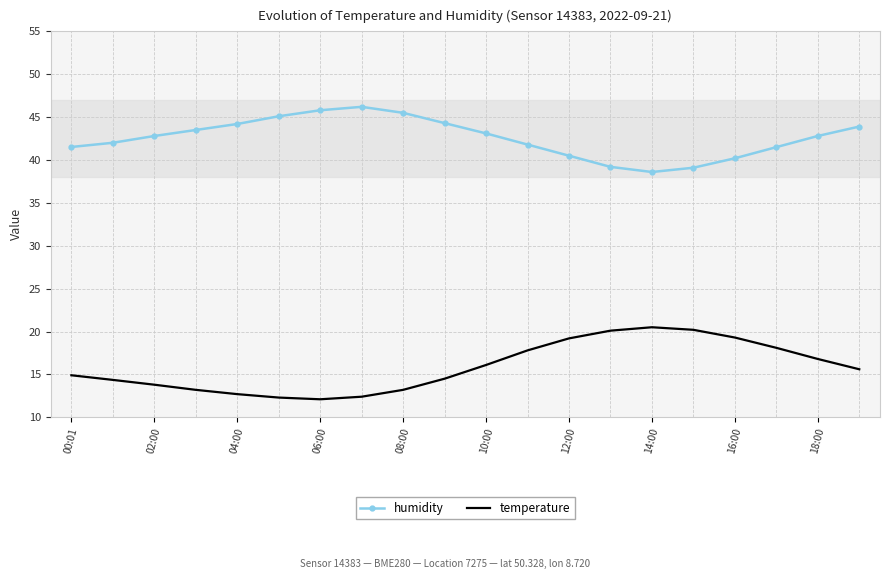

What is the difference between the maximum and minimum values in the temperature series?

8.4